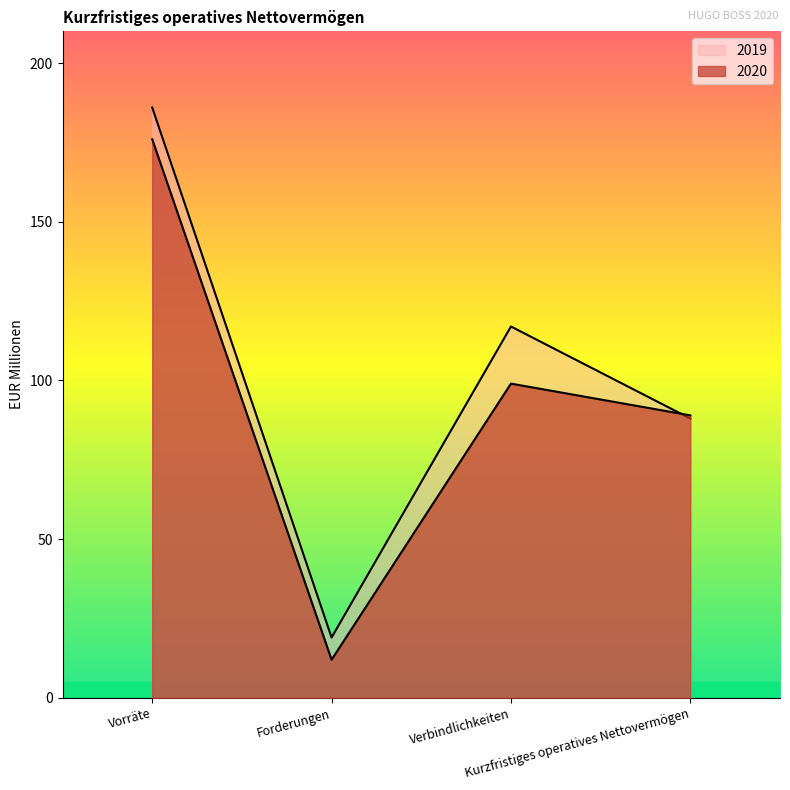

Where do 2020 and 2019 first cross each other?

Verbindlichkeiten and Kurzfristiges operatives Nettovermögen